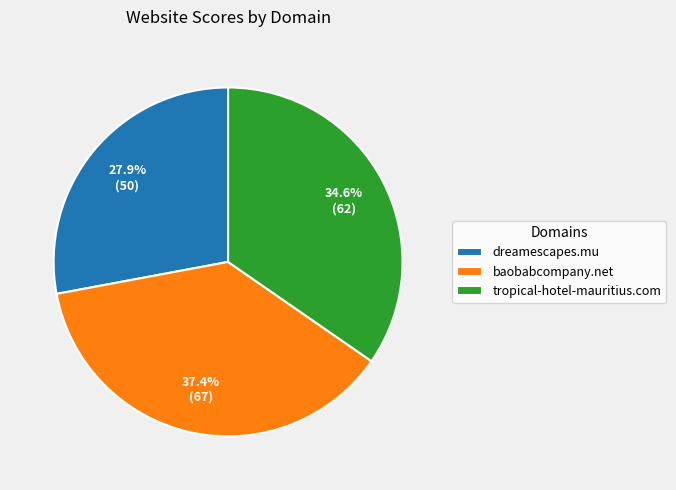

How many segments does this pie chart have?

3